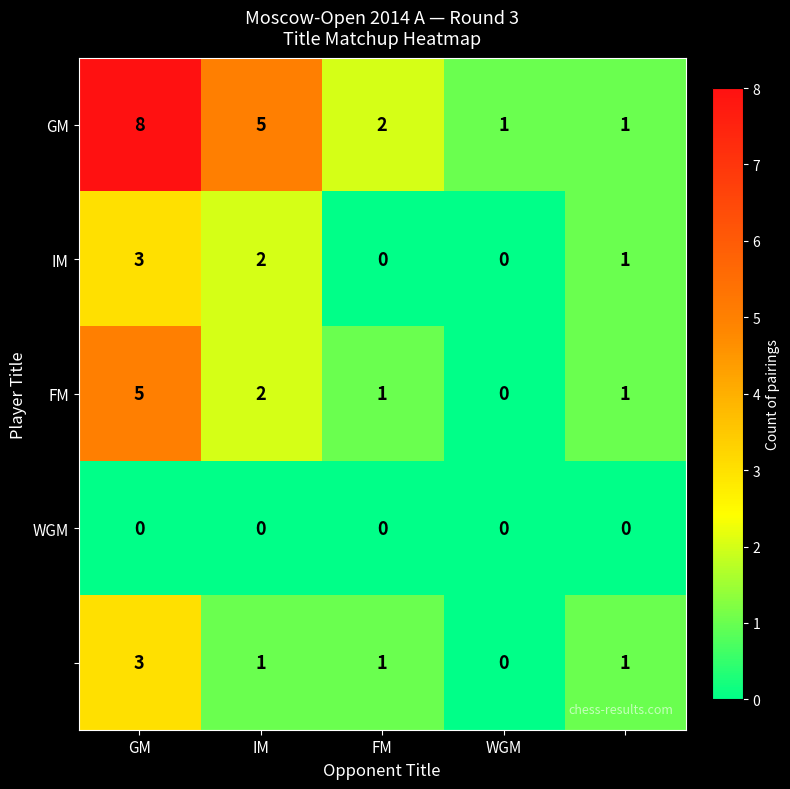

What is the maximum value shown in the chart?

8